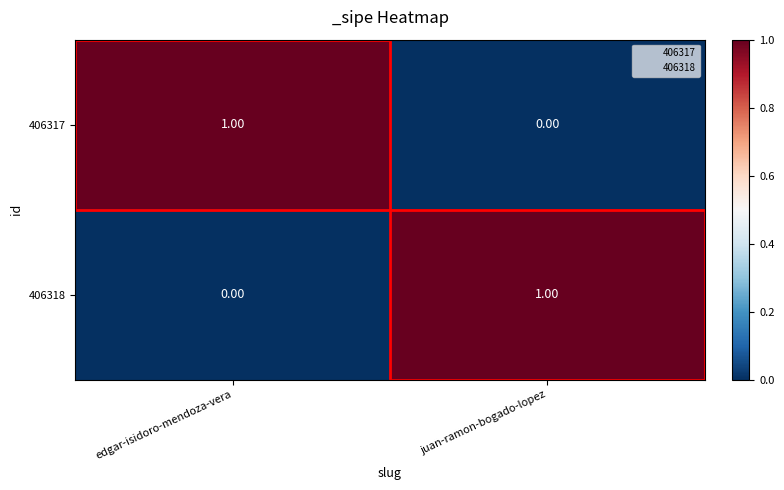

List the labels in order of 406318 value, smallest first.

edgar-isidoro-mendoza-vera, juan-ramon-bogado-lopez